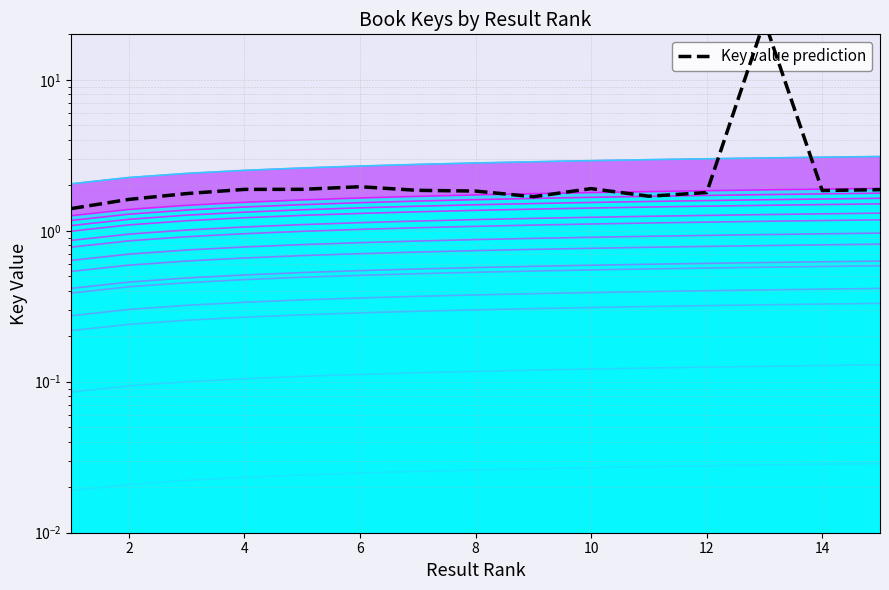

Does the chart display data point markers on the line(s)?

No